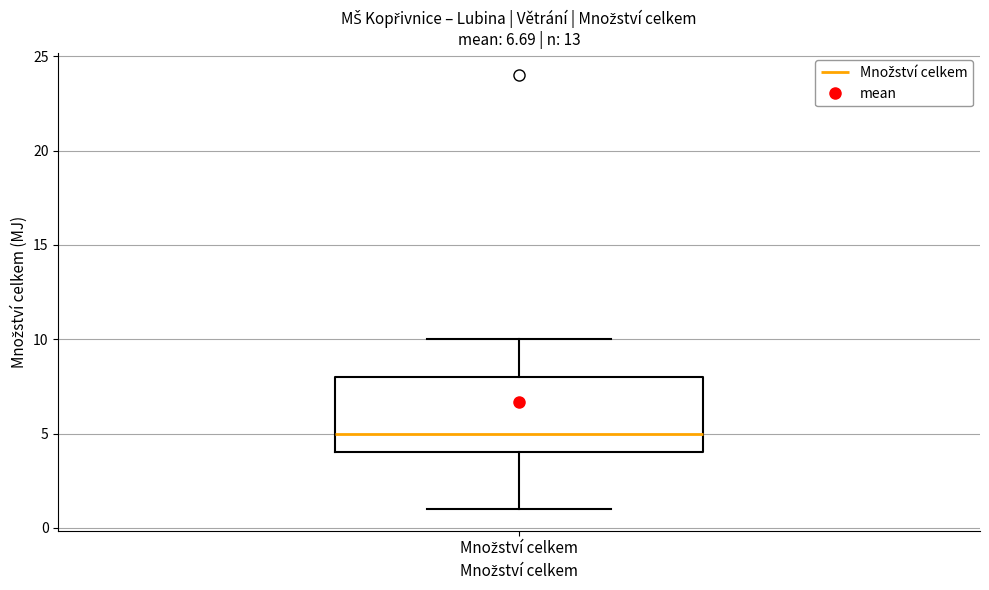

Transcribe this box plot: give where the median line is, the range the box spans, and where the two whiskers end, as read against the y-axis. The values are not printed on the chart, so give them approximately, as read against the axis.

median 5, box 4 to 8, whiskers 1 to 10